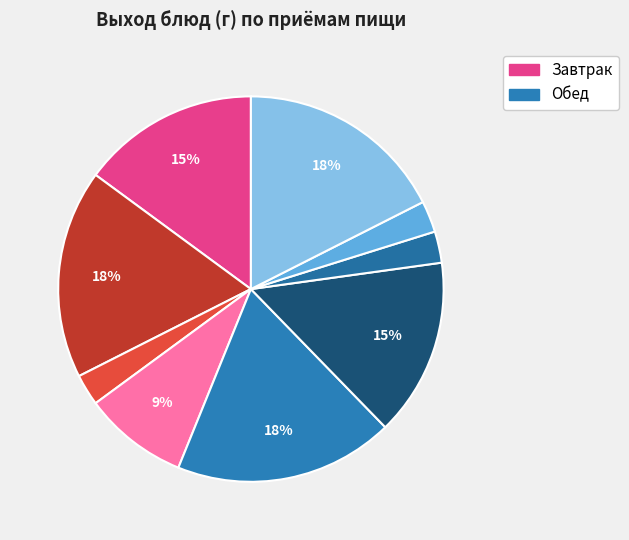

How many slices are in this pie chart?

9